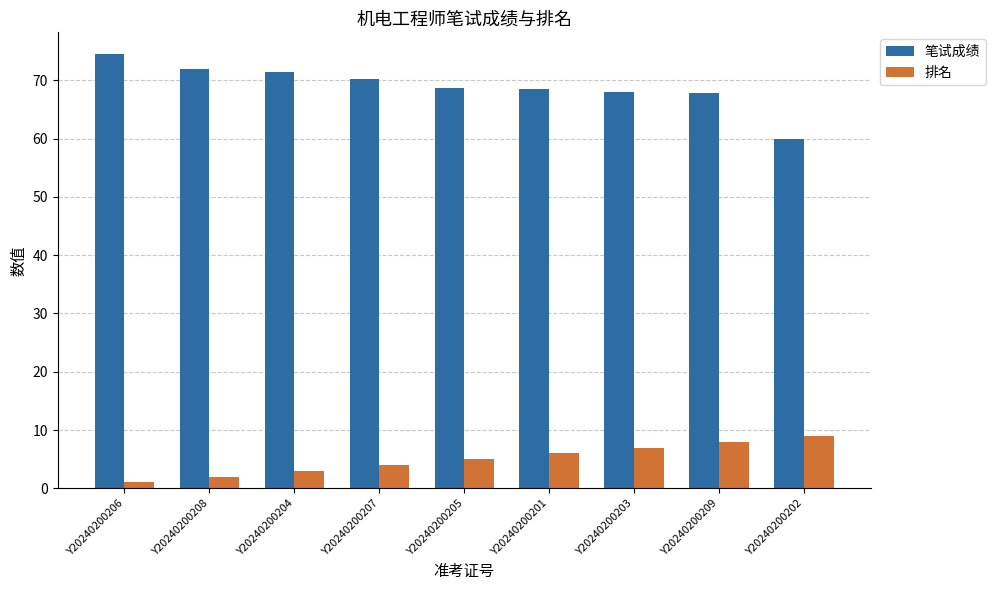

Which series has the largest total across all categories?

笔试成绩